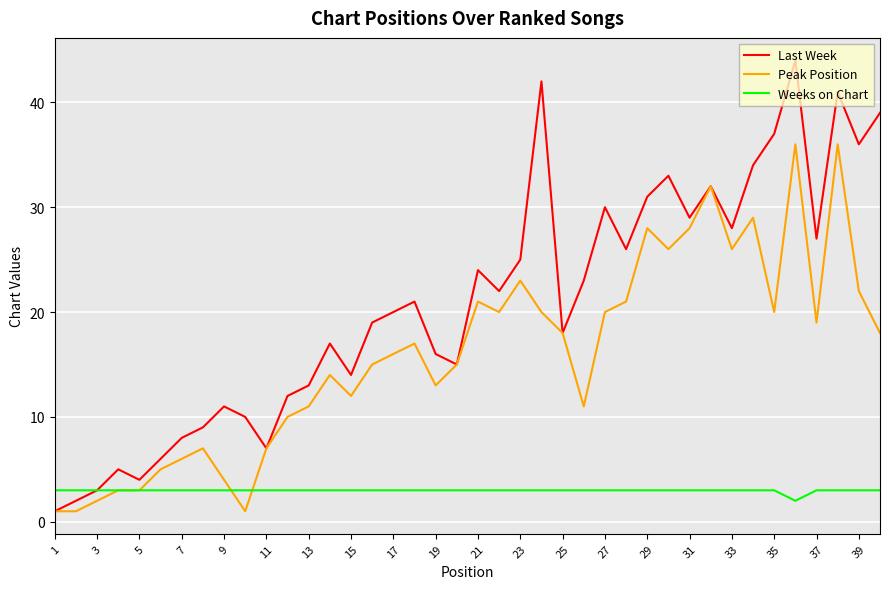

Is this an area chart (filled region under the line)?

No